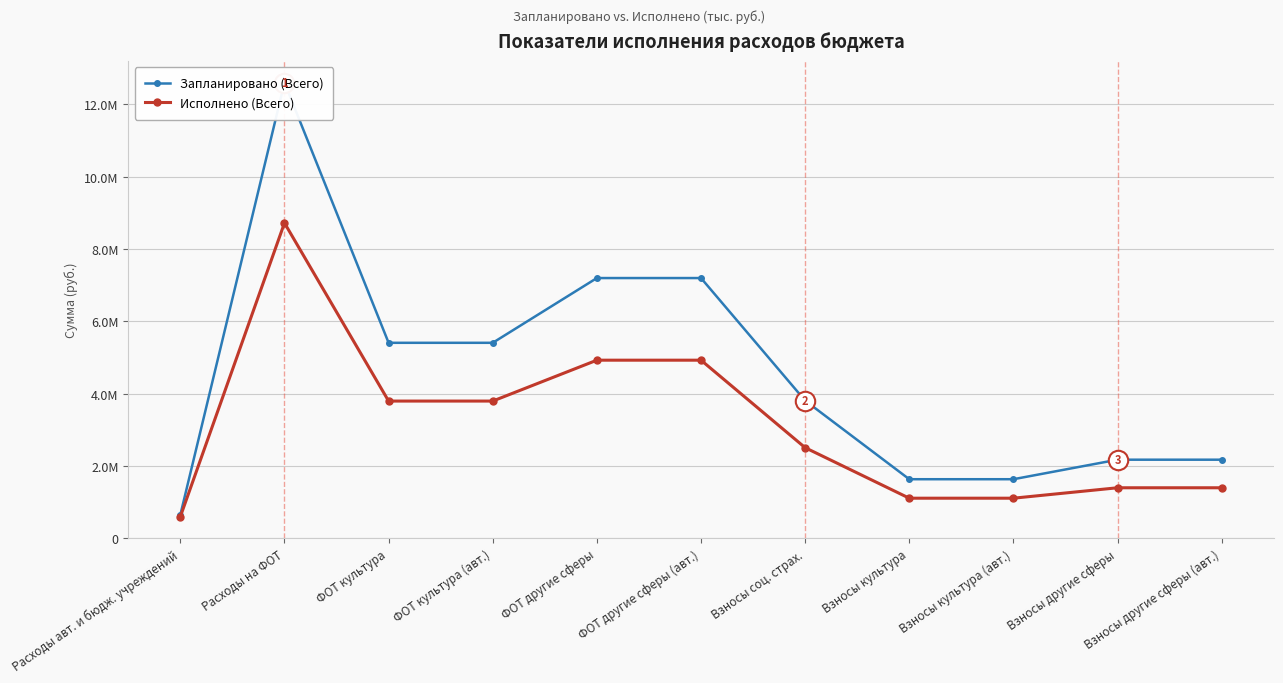

What is the difference between the Исполнено (Всего) values at Расходы на ФОТ and Взносы культура?

7613243.2